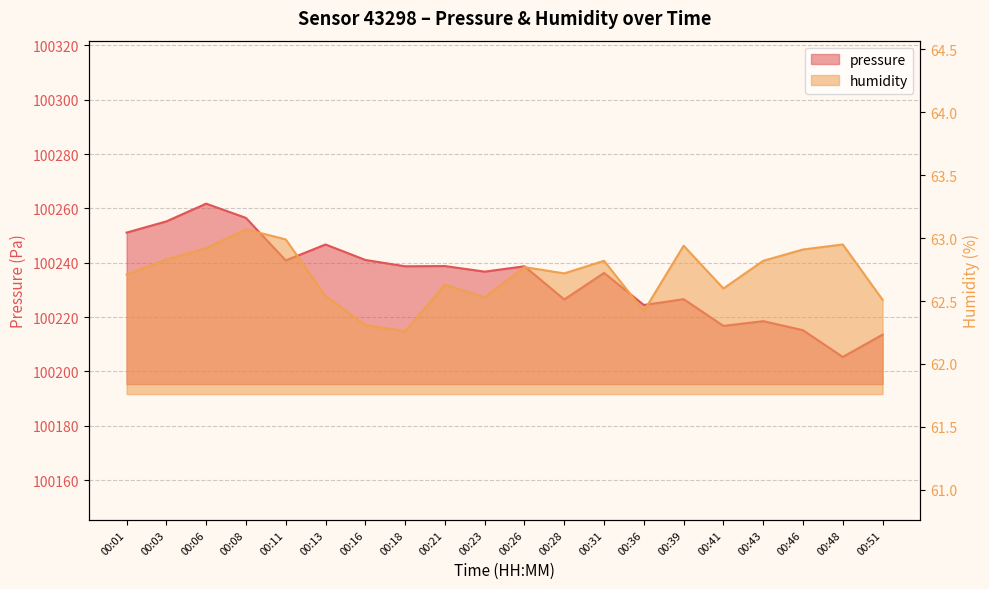

What is the difference between the humidity values at 00:03 and 00:39?

0.1